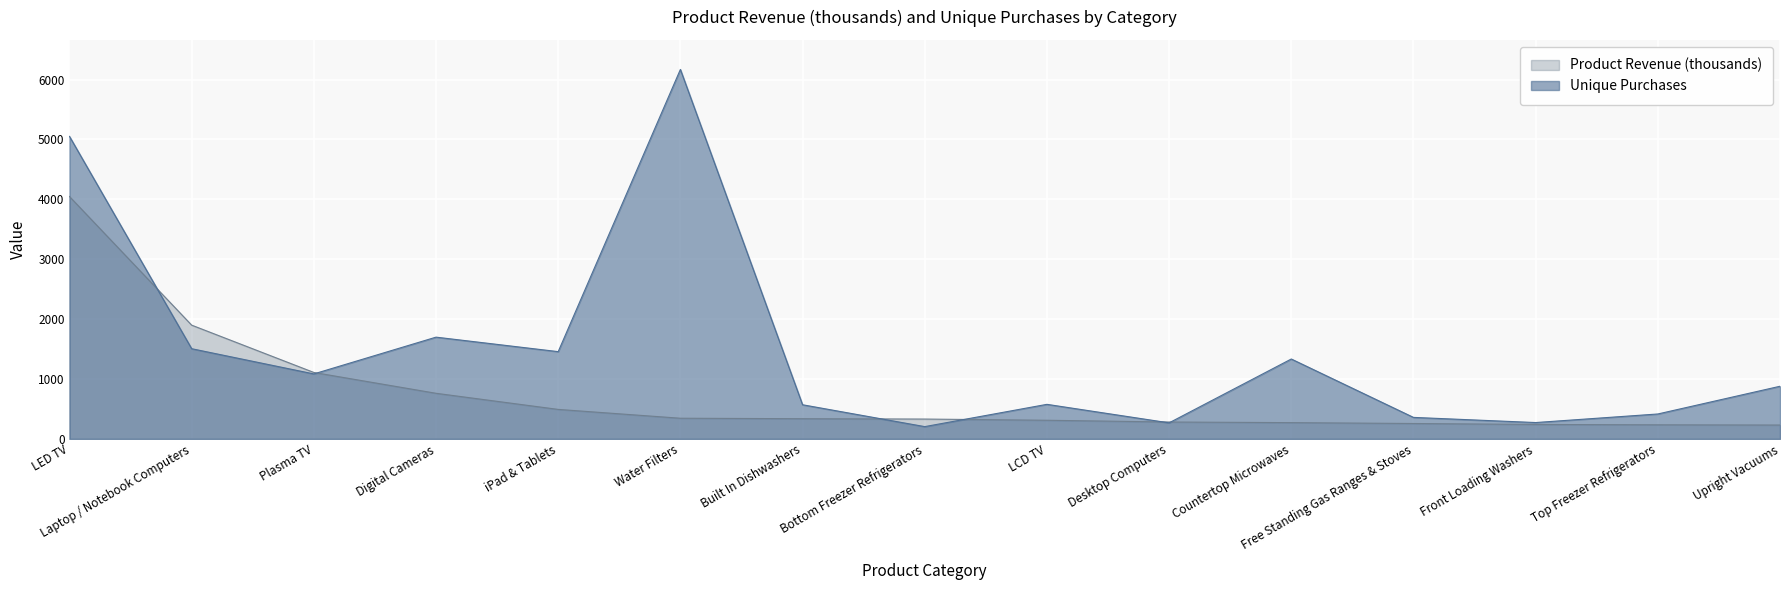

What is the value of the Product Revenue point at the 1st from the left?

4047.1